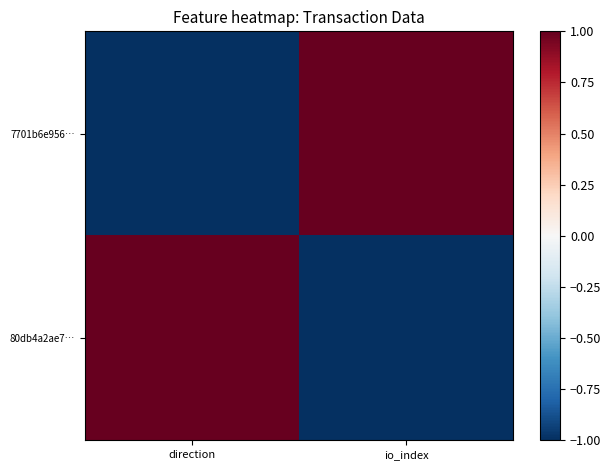

Which category has the highest value across all series?

io_index